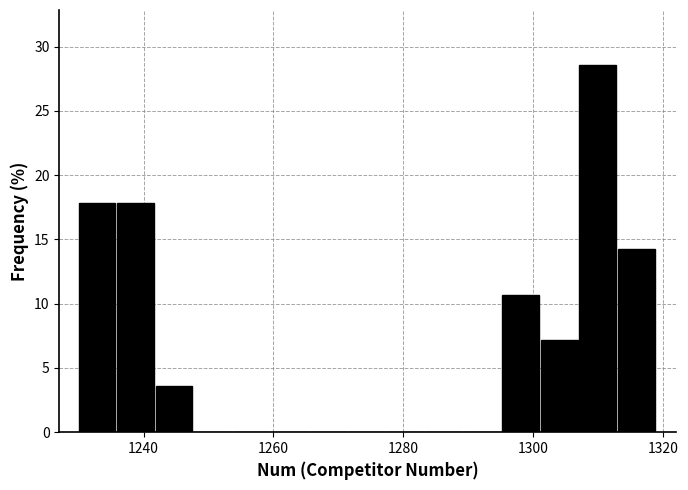

Around what value on the x-axis is the tallest bar? Give the approximate position of its centre, as read against the axis.

1310